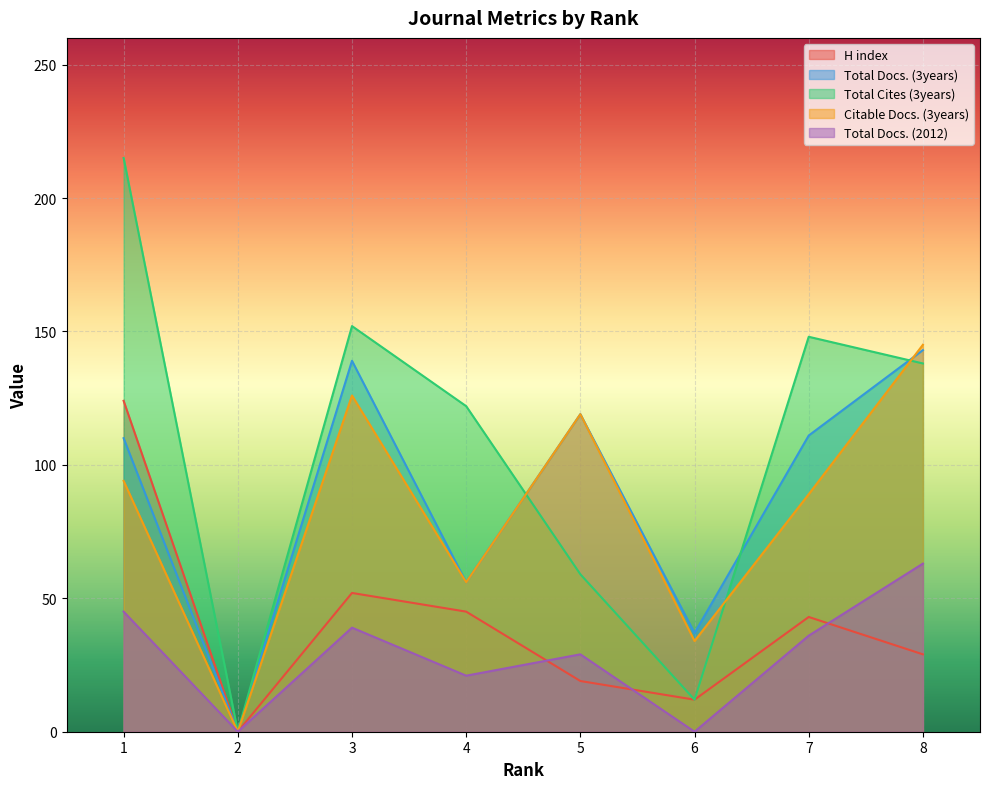

Rank the series by their maximum value, from highest to lowest.

Total Cites (3years), Citable Docs. (3years), Total Docs. (3years), H index, Total Docs. (2012)